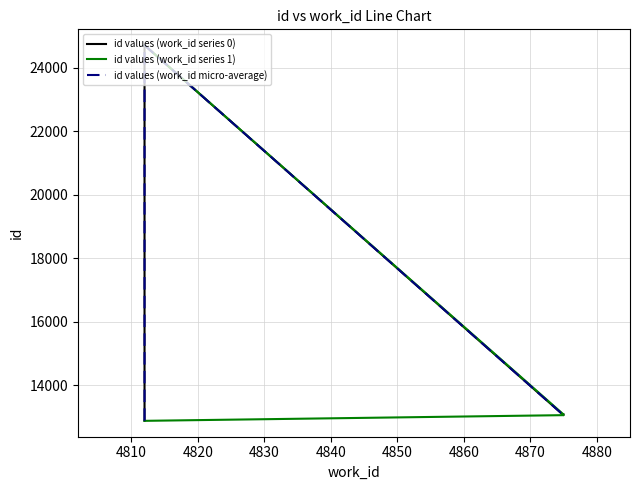

What is the sum of all id values (work_id series 0) values?

63753